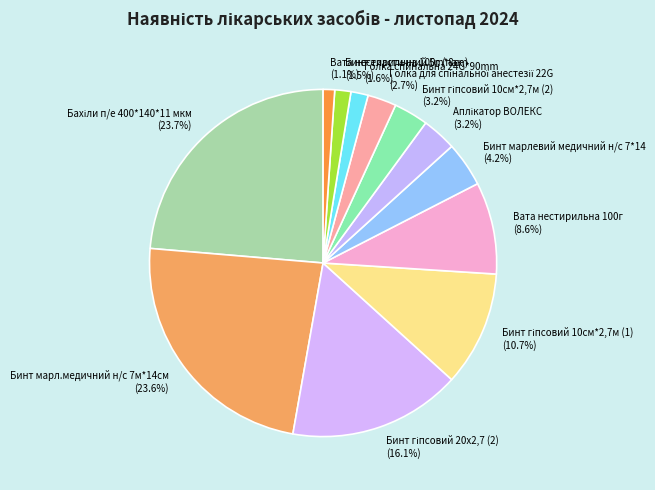

Is there any slice that represents more than half of the pie?

No